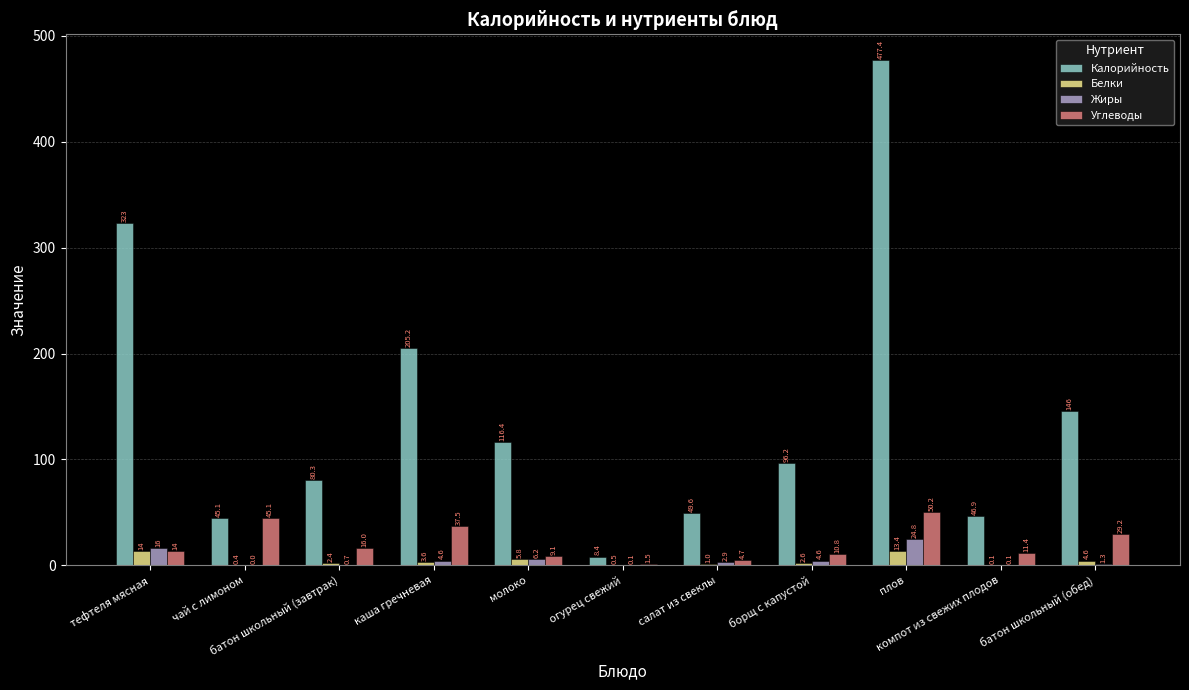

The Калорийность series shows 323.0 at тефтеля мясная. True or false?

True